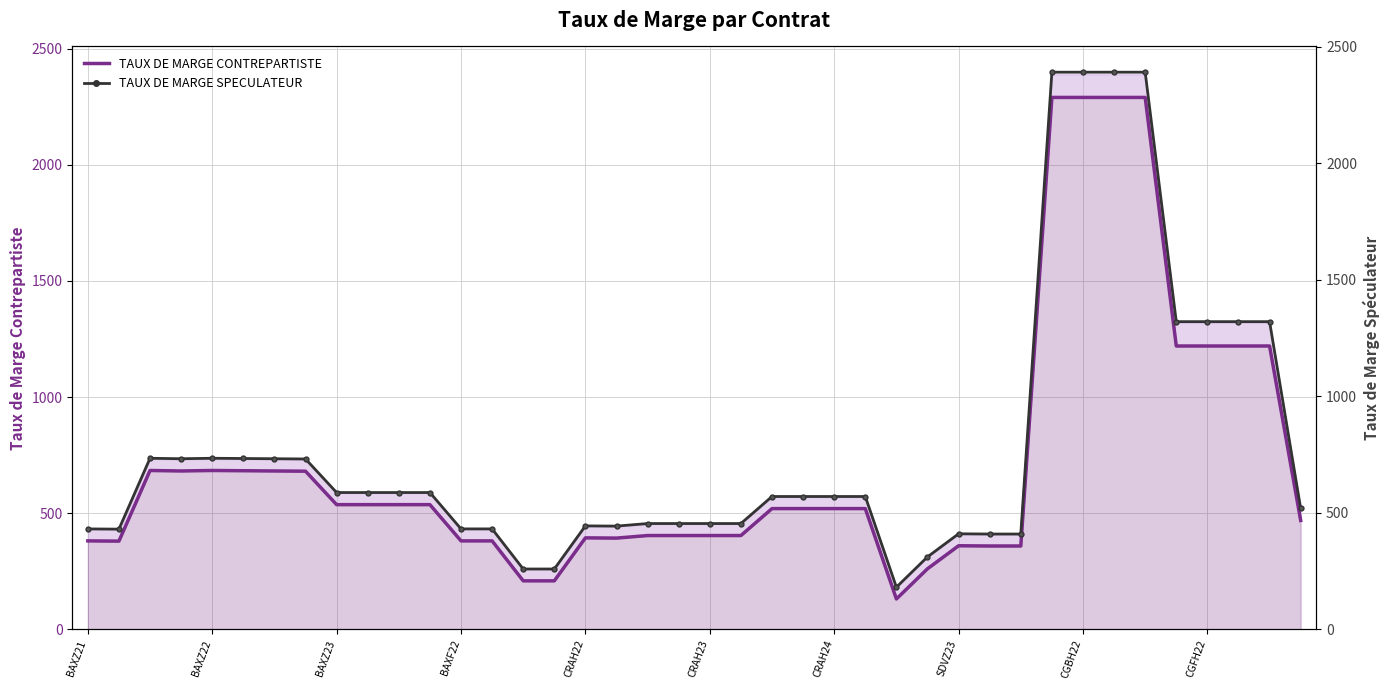

Reading left to right, what are all the values shown in this chart?

TAUX DE MARGE CONTREPARTISTE: 381	380	684	682	684	683	682	681	537	537	537	537	381	381	209	209	394	393	404	404	404	404	520	520	520	520	131	261	360	359	359	2290	2290	2290	2290	1220	1220	1220	1220	469
TAUX DE MARGE SPECULATEUR: 431	430	734	732	734	733	732	731	587	587	587	587	431	431	259	259	444	443	454	454	454	454	570	570	570	570	181	311	410	409	409	2390	2390	2390	2390	1320	1320	1320	1320	519